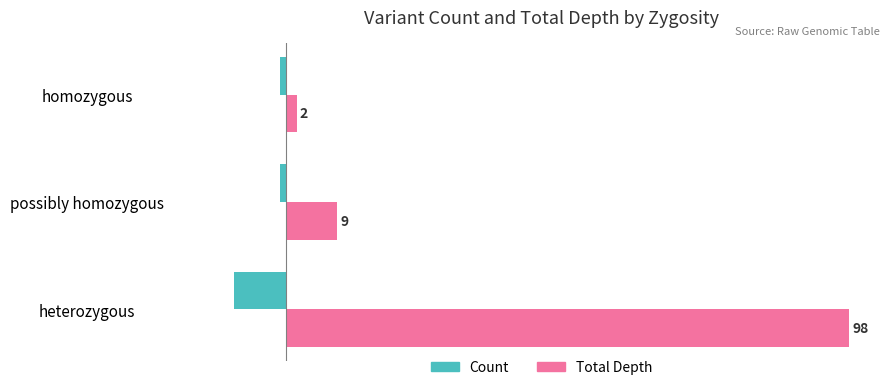

How many Count values are between -9 and -1?

3